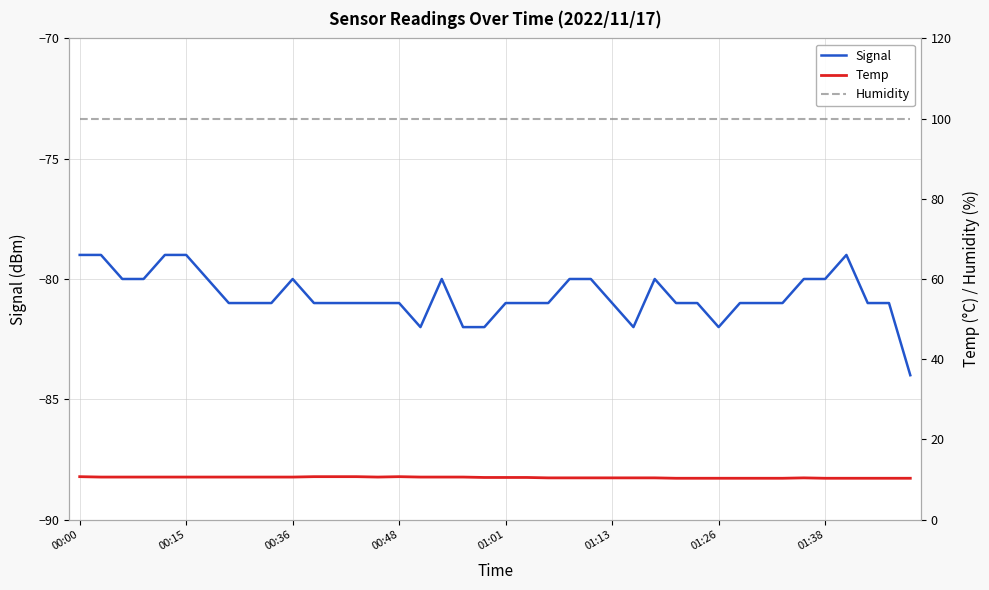

Which has a higher value, 37 or 12?

37